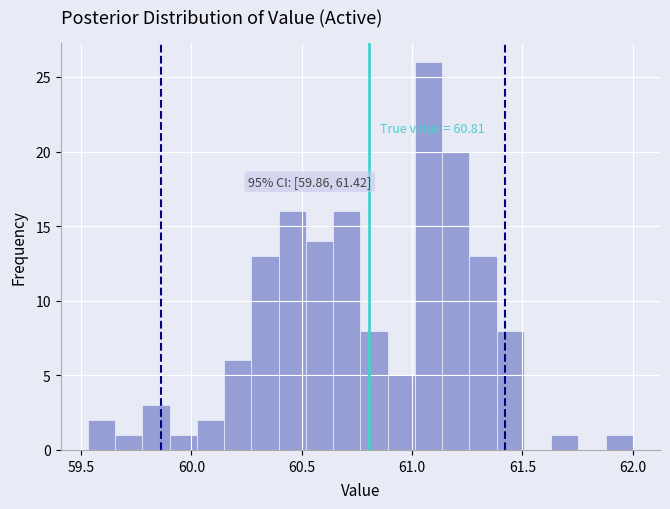

Around what value on the x-axis is the tallest bar? Give the approximate position of its centre, as read against the axis.

61.05